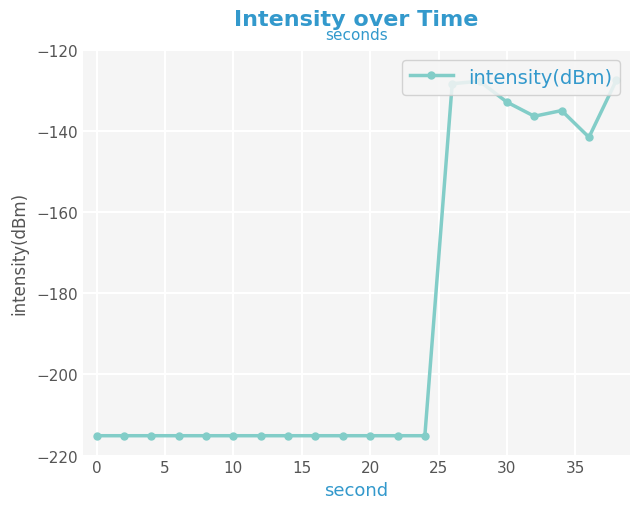

How many lines are shown in the chart?

1